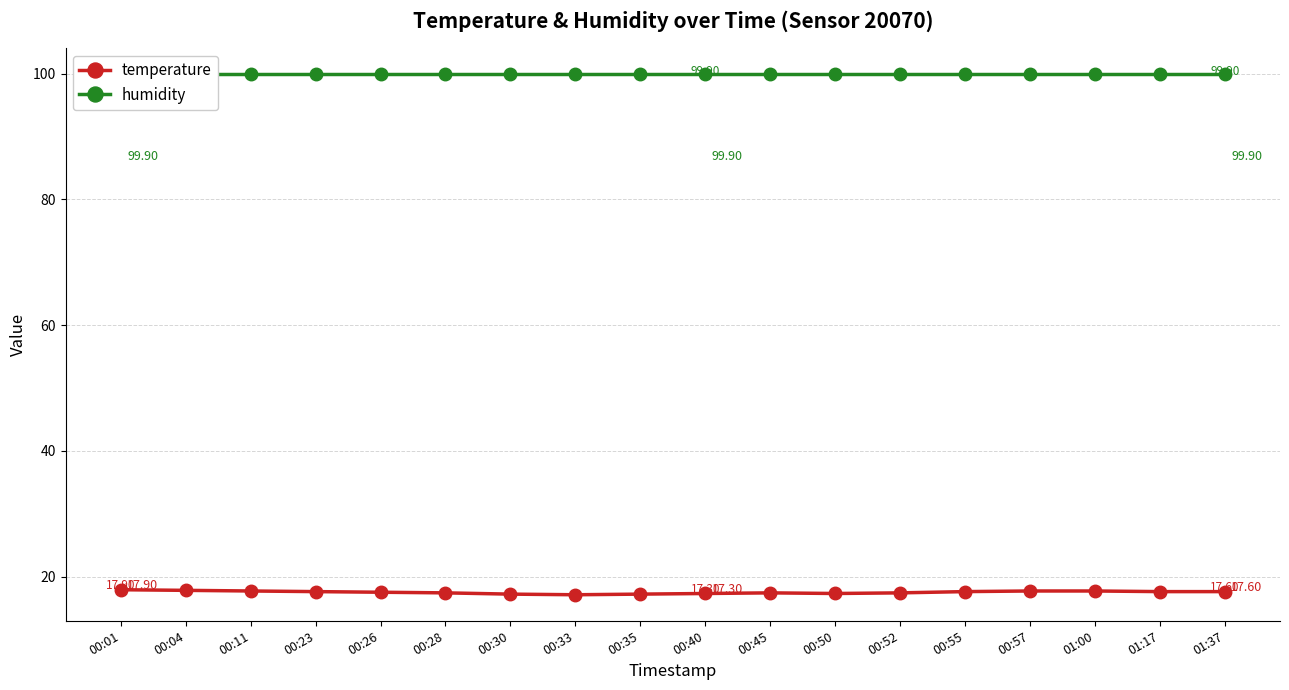

In temperature, how many points are higher than both neighbors (excluding endpoints)?

1